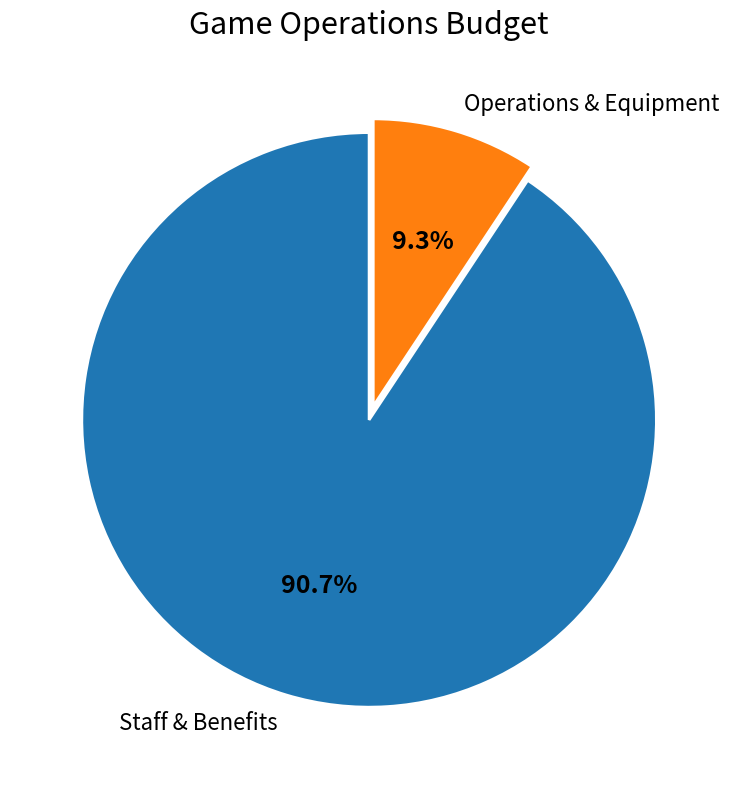

To the nearest percent, what is the average slice percentage?

50%